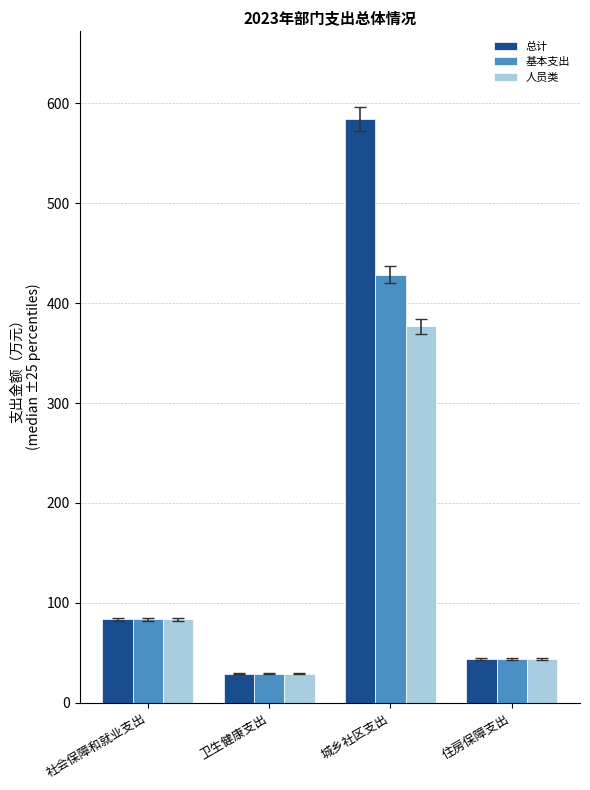

Reading left to right, what are all the values shown in this chart?

总计: 社会保障和就业支出=83.5	卫生健康支出=29.0	城乡社区支出=584.5	住房保障支出=43.5
基本支出: 社会保障和就业支出=83.5	卫生健康支出=29.0	城乡社区支出=428.5	住房保障支出=43.5
人员类: 社会保障和就业支出=83.5	卫生健康支出=29.0	城乡社区支出=376.7	住房保障支出=43.5